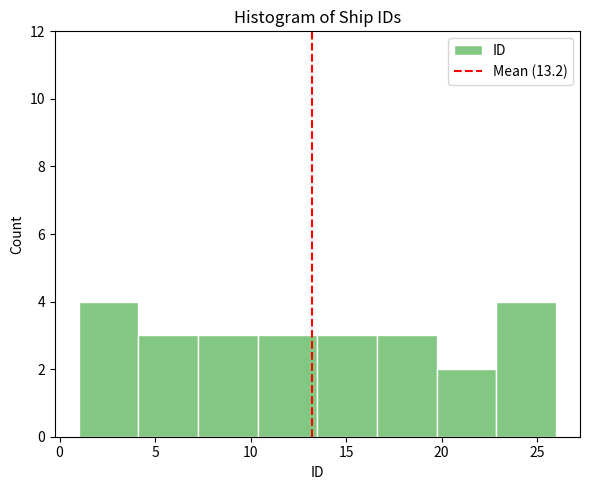

Reading left to right, transcribe this chart: for each bar, give the range it covers on the x-axis and its height. Neither the bar edges nor the heights are printed on the chart, so give them approximately, as read against the axes.

1.0 to 4.0: 4
4.0 to 7.5: 3
7.5 to 10.5: 3
10.5 to 13.5: 3
13.5 to 16.5: 3
16.5 to 20.0: 3
20.0 to 23.0: 2
23.0 to 26.0: 4